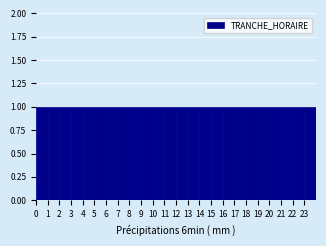

Reading left to right, transcribe this chart: for each bar, give the range it covers on the x-axis and its height. The values are not printed on the chart, so give them approximately, as read against the axis.

0 to 1: 1
1 to 2: 1
2 to 3: 1
3 to 4: 1
4 to 5: 1
5 to 6: 1
6 to 7: 1
7 to 8: 1
8 to 9: 1
9 to 10: 1
10 to 11: 1
11 to 12: 1
12 to 13: 1
13 to 14: 1
14 to 15: 1
15 to 16: 1
16 to 17: 1
17 to 18: 1
18 to 19: 1
19 to 20: 1
20 to 21: 1
21 to 22: 1
22 to 23: 1
23 to 24: 1